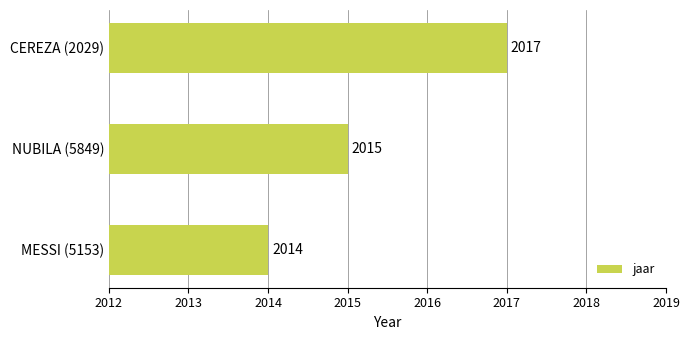

What is the maximum value shown in the chart?

2017